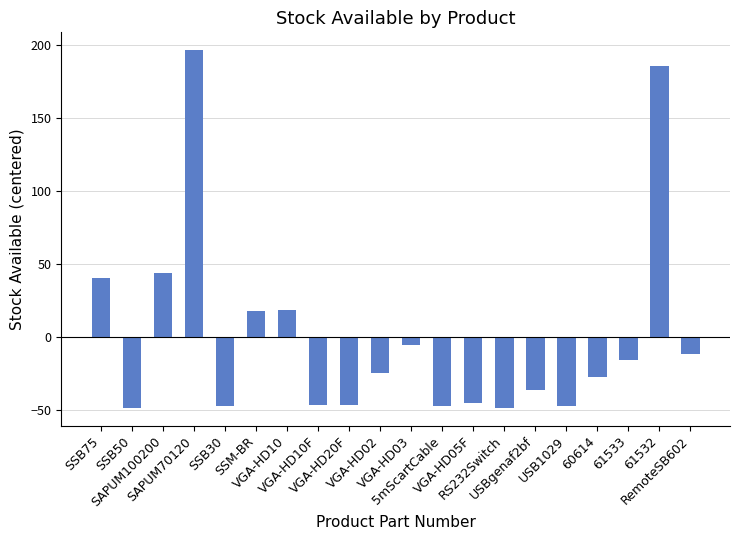

What is the label of the 3rd bar from the left?

SAPUM100200